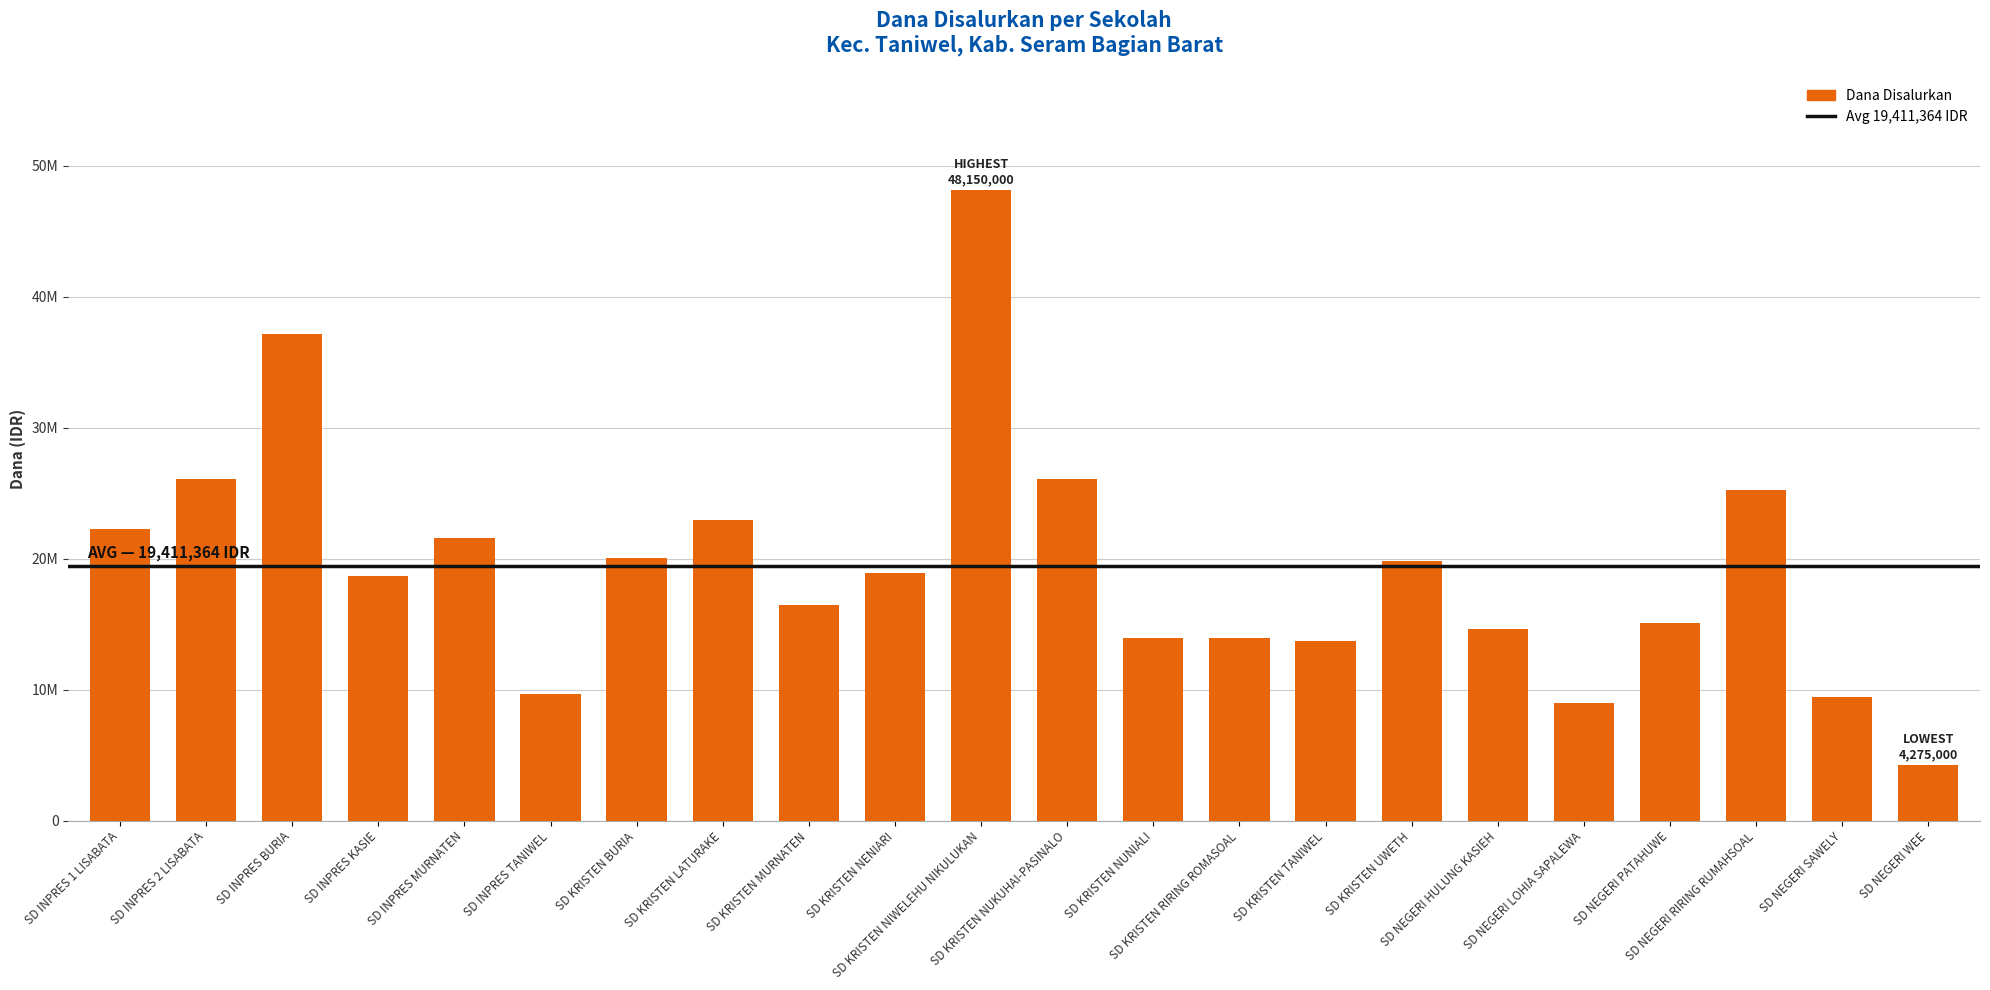

Are the bars horizontal?

No